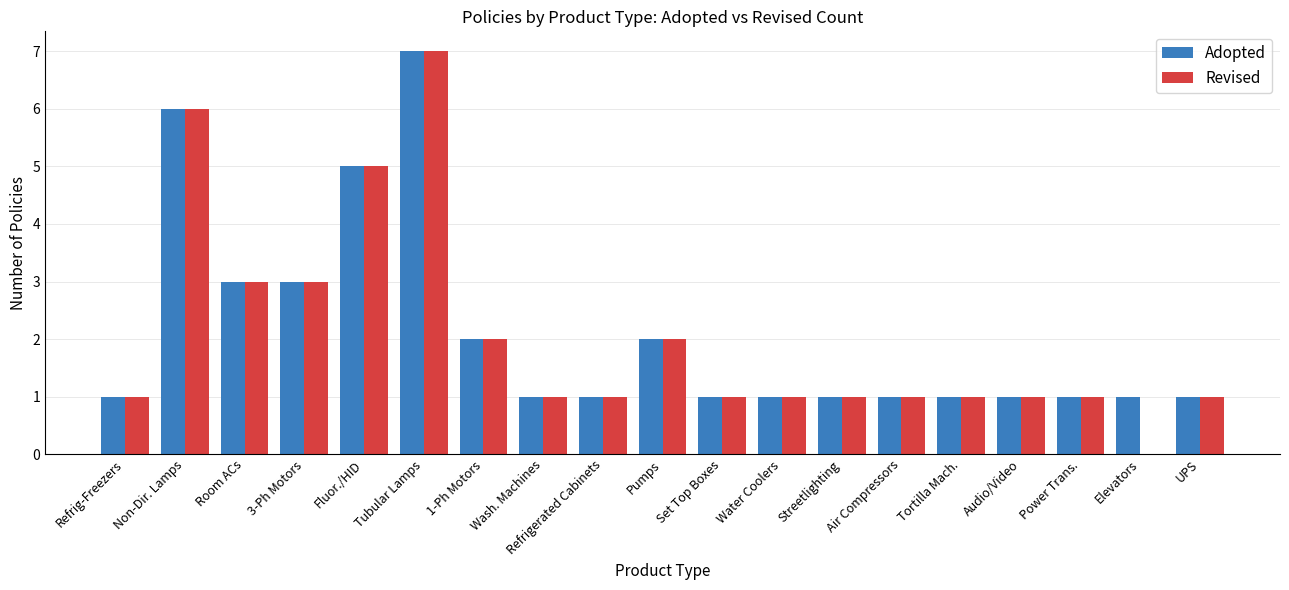

What is the average value of the Adopted series?

2